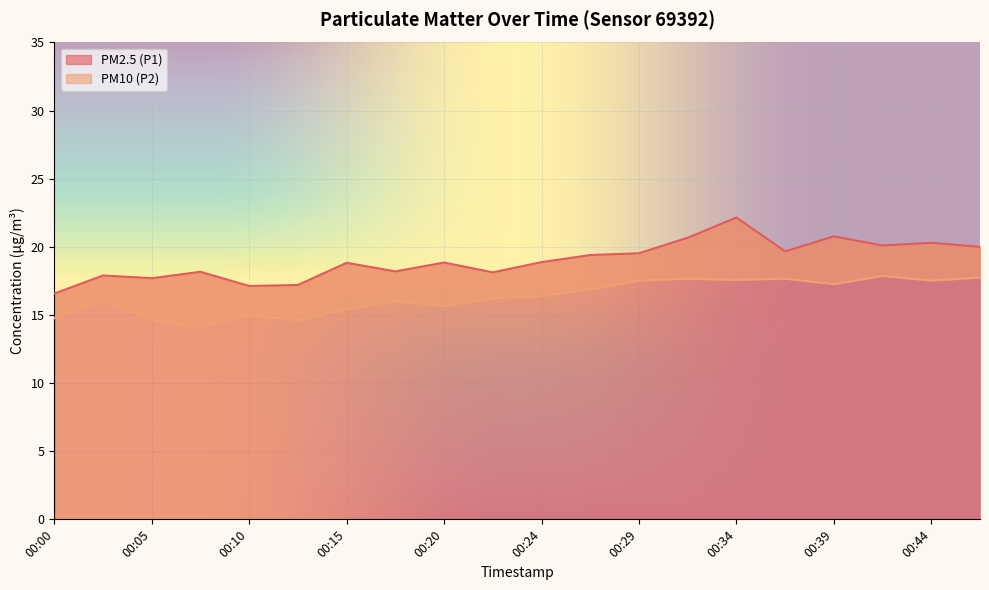

True or false: PM2.5 (P1) and PM10 (P2) intersect in this chart.

False